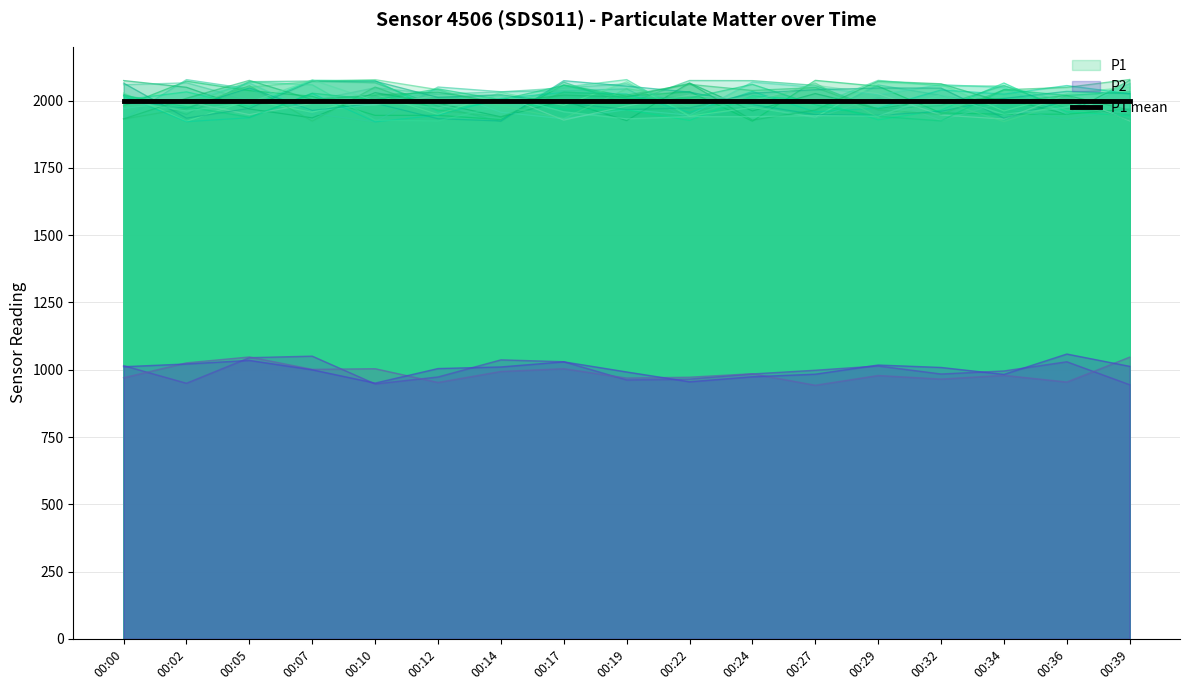

Reading left to right, transcribe all the data shown in this chart.

P1: 1999.9	1999.9	1999.9	1999.9	1999.9	1999.9	1999.9	1999.9	1999.9	1999.9	1999.9	1999.9	1999.9	1999.9	1999.9	1999.9	1999.9
P2: 999.9	999.9	999.9	999.9	999.9	999.9	999.9	999.9	999.9	999.9	999.9	999.9	999.9	999.9	999.9	999.9	999.9